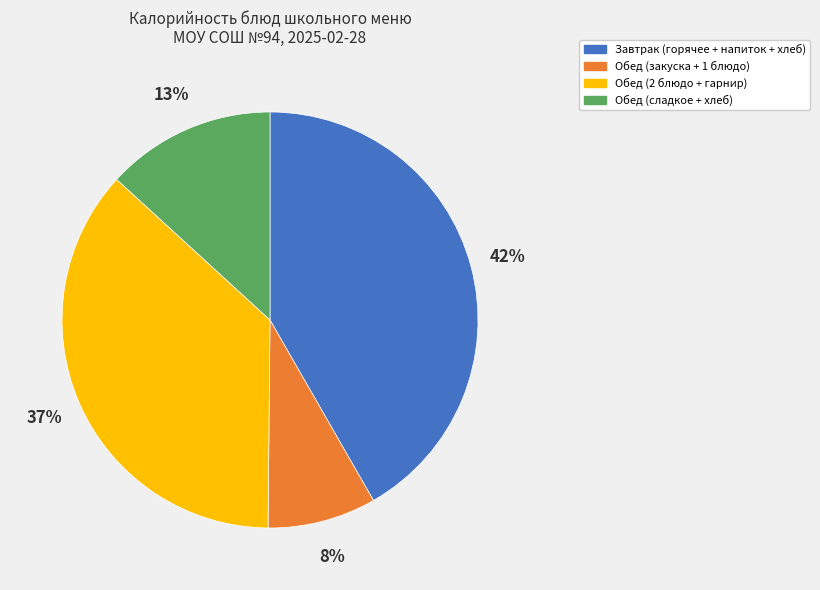

To the nearest percent, what is the average slice percentage?

25%